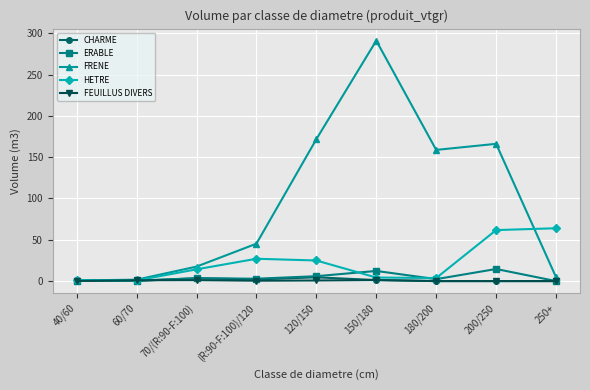

True or false: CHARME has a value of 3.4 at 70/(R:90-F:100).

True